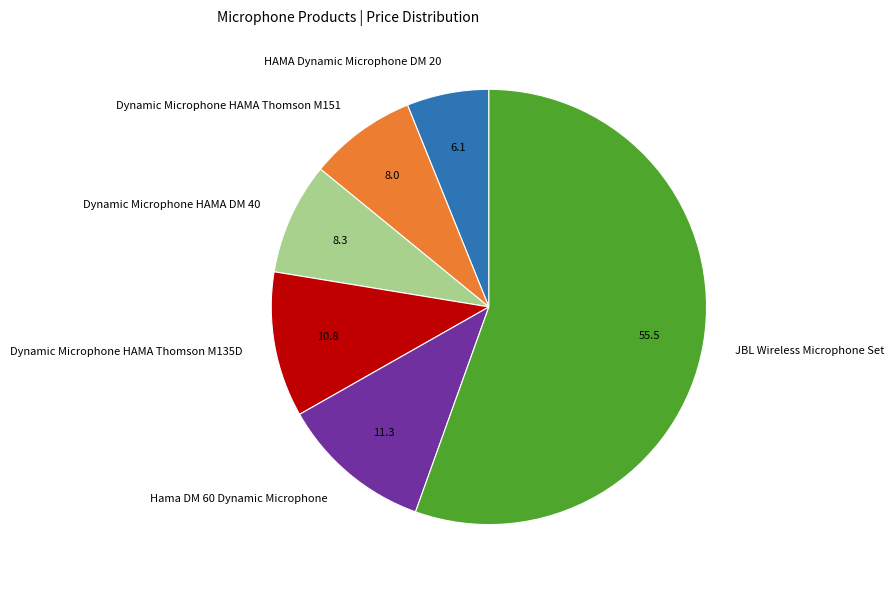

Which category has the smallest portion of the pie?

HAMA Dynamic Microphone DM 20